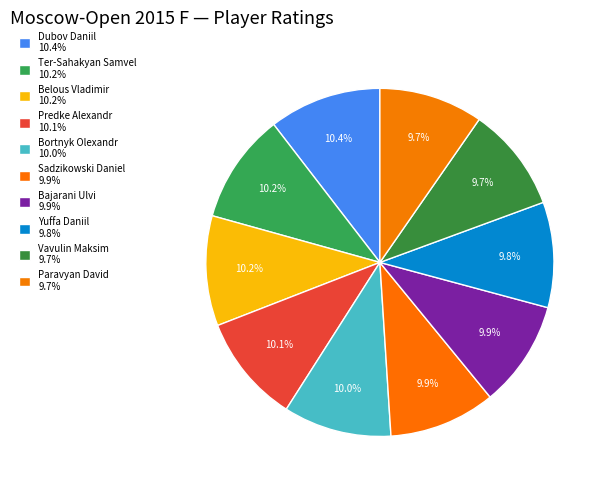

Count the number of slices in the pie.

10